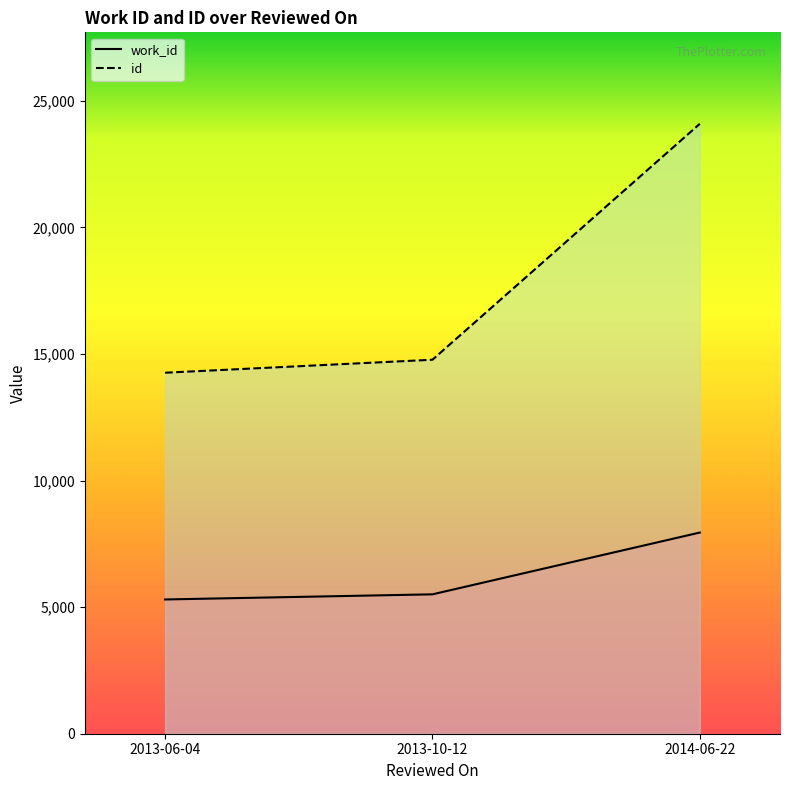

Rank the series by their average value, from highest to lowest.

id, work_id